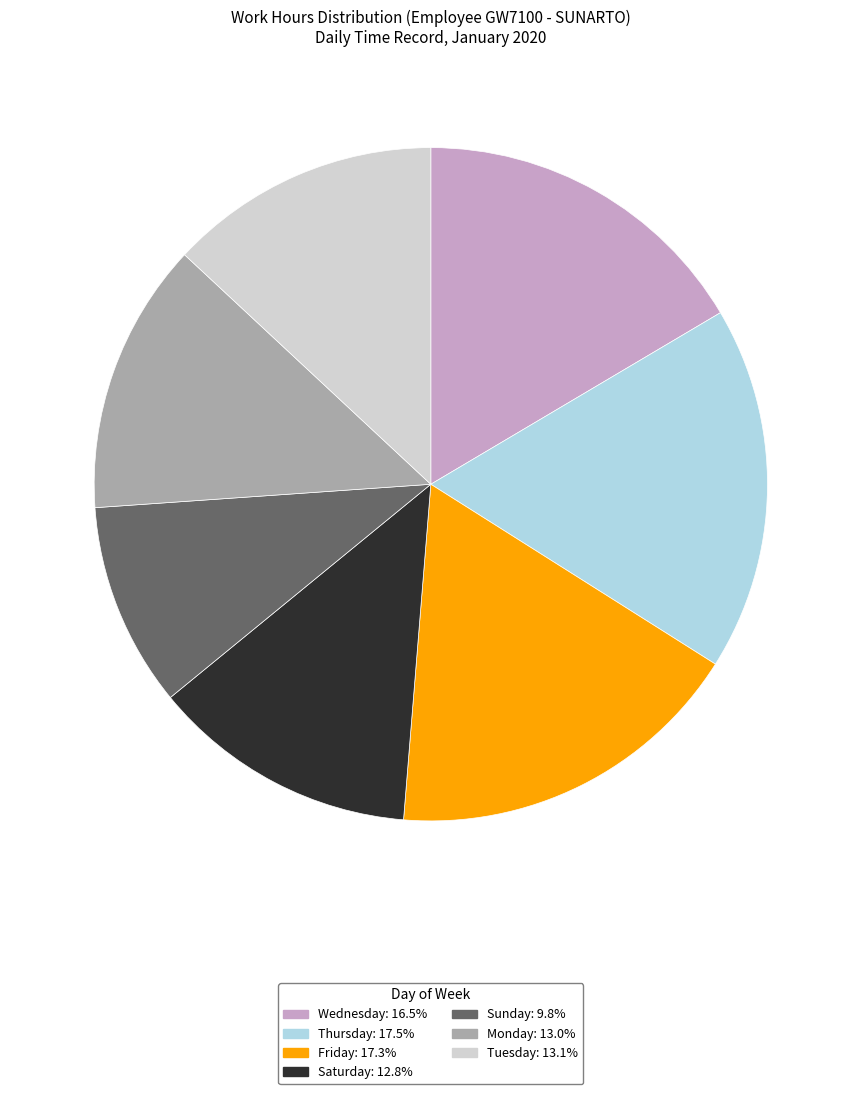

Does any single category account for the majority?

No